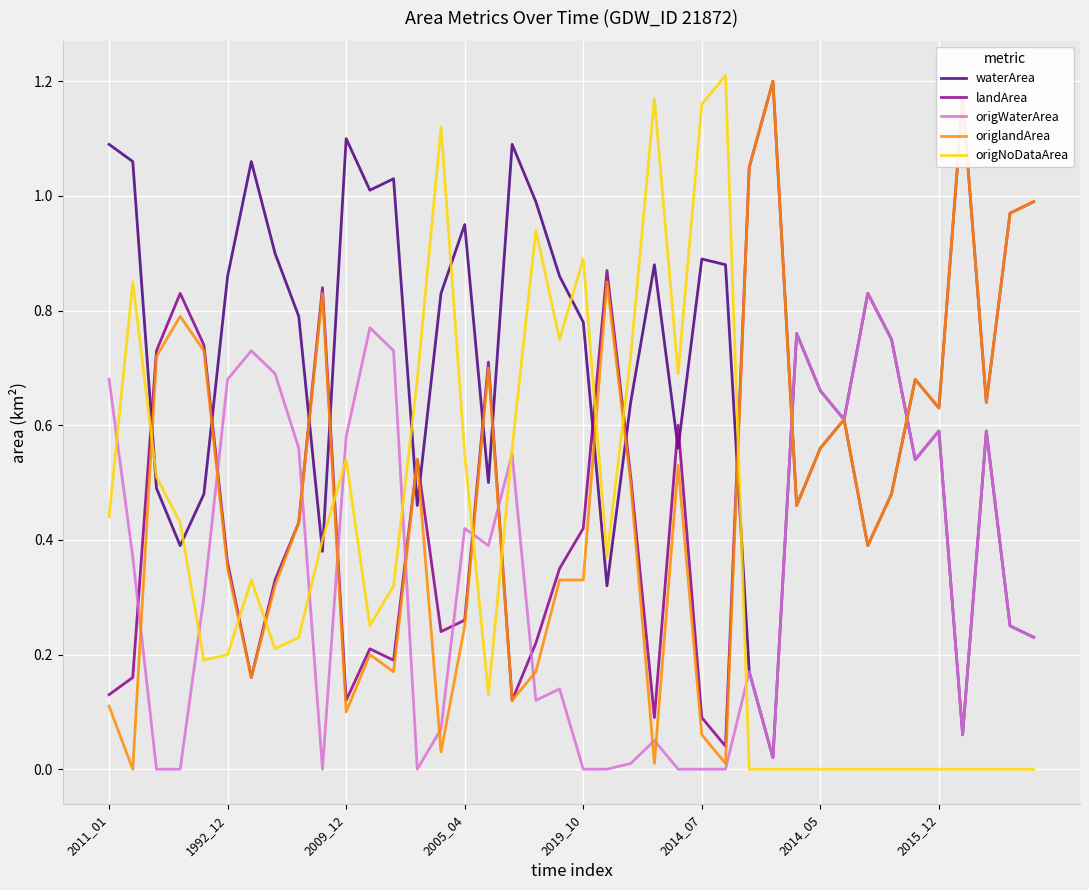

True or false: origNoDataArea and waterArea intersect in this chart.

True